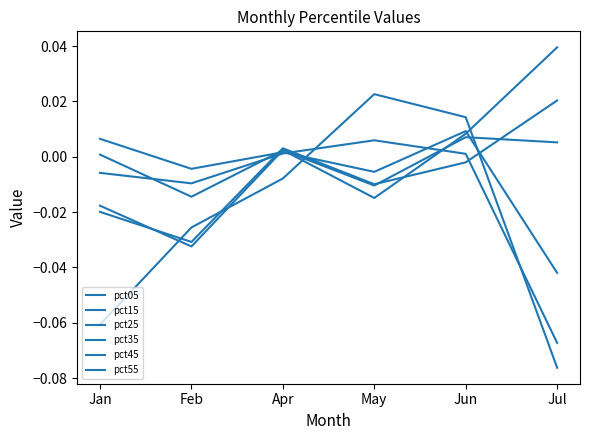

What is the label of the 1st point from the left?

Jan